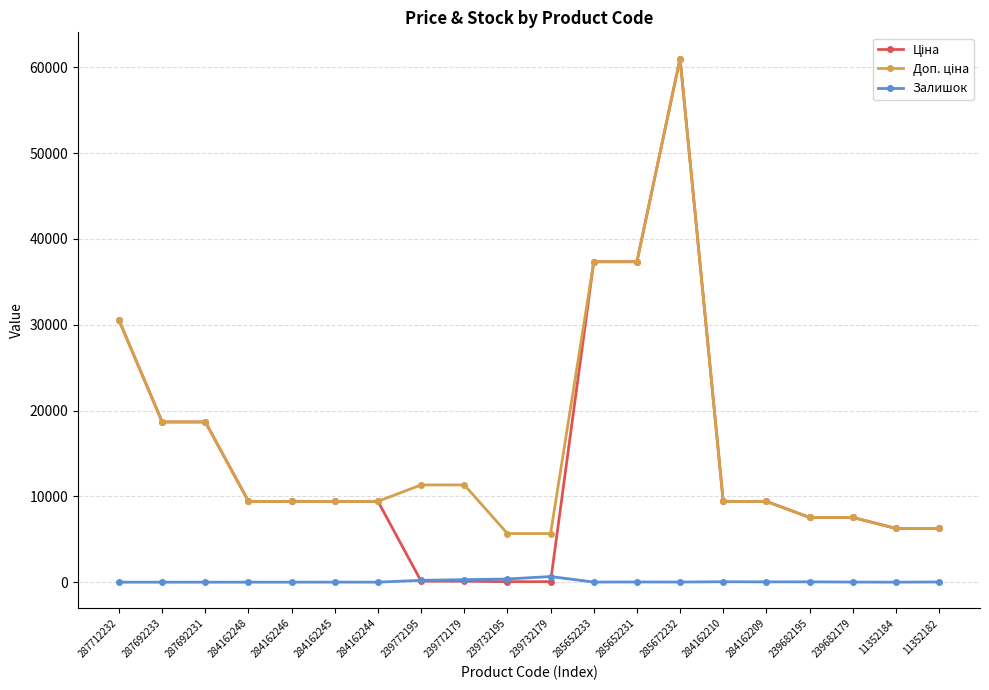

What is the spread (max minus min) of values at 284162248?

9416.9